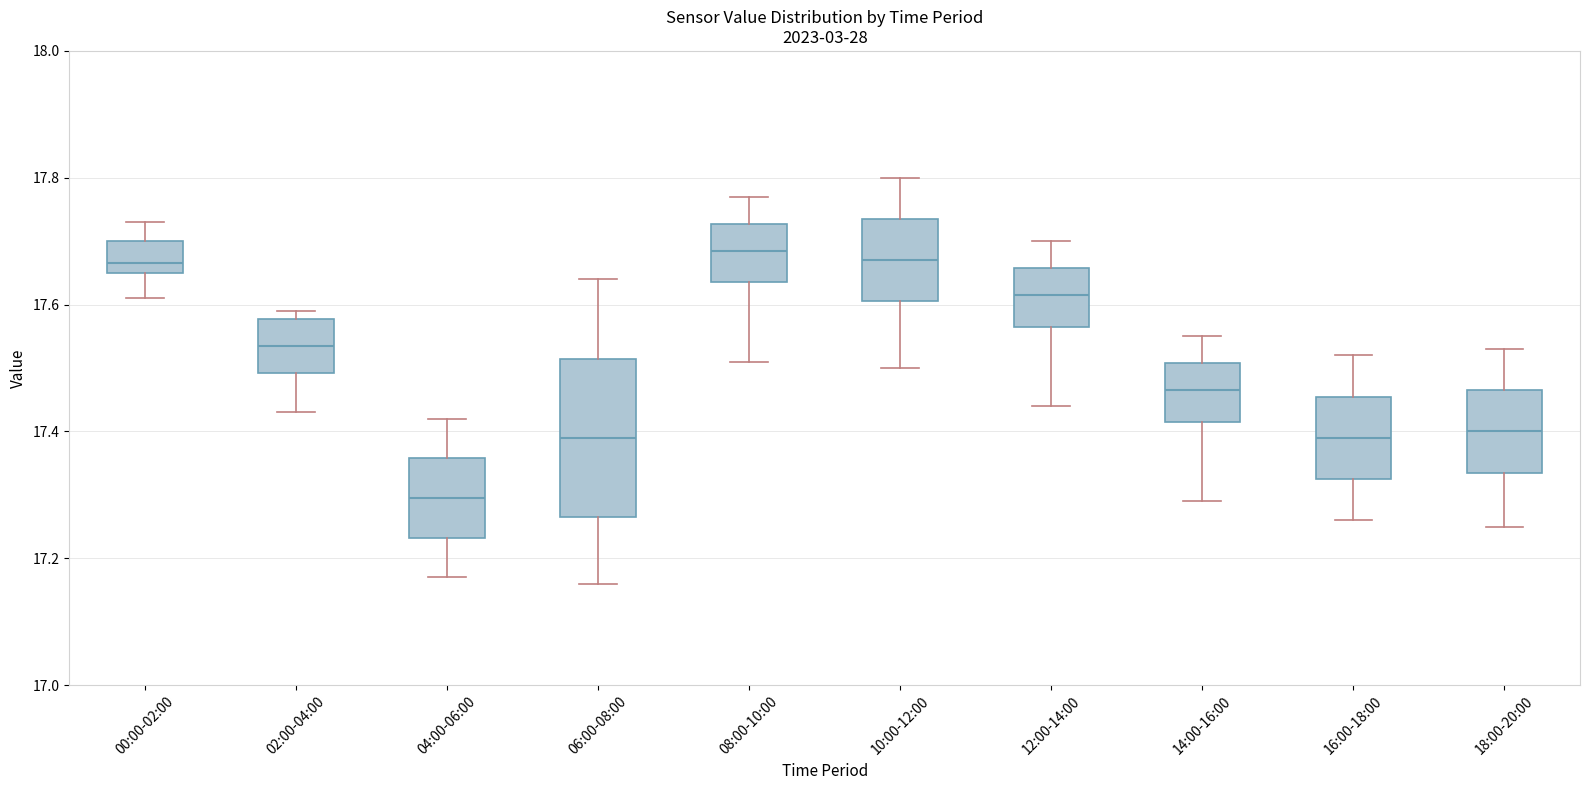

Reading left to right, read every box against the y-axis: the position of its median line, the range the box covers, and the ends of its whiskers. The values are not printed on the chart, so give them approximately, as read against the axis.

00:00-02:00: median 17.66 (just above the box's lower edge), box 17.66 to 17.70, whiskers 17.62 to 17.74
02:00-04:00: median 17.54, box 17.50 to 17.58, whiskers 17.44 to 17.60
04:00-06:00: median 17.30, box 17.24 to 17.36, whiskers 17.18 to 17.42
06:00-08:00: median 17.40, box 17.26 to 17.52, whiskers 17.16 to 17.64
08:00-10:00: median 17.68, box 17.64 to 17.72, whiskers 17.52 to 17.78
10:00-12:00: median 17.68, box 17.60 to 17.74, whiskers 17.50 to 17.80
12:00-14:00: median 17.62, box 17.56 to 17.66, whiskers 17.44 to 17.70
14:00-16:00: median 17.46, box 17.42 to 17.50, whiskers 17.30 to 17.56
16:00-18:00: median 17.40, box 17.32 to 17.46, whiskers 17.26 to 17.52
18:00-20:00: median 17.40, box 17.34 to 17.46, whiskers 17.26 to 17.54